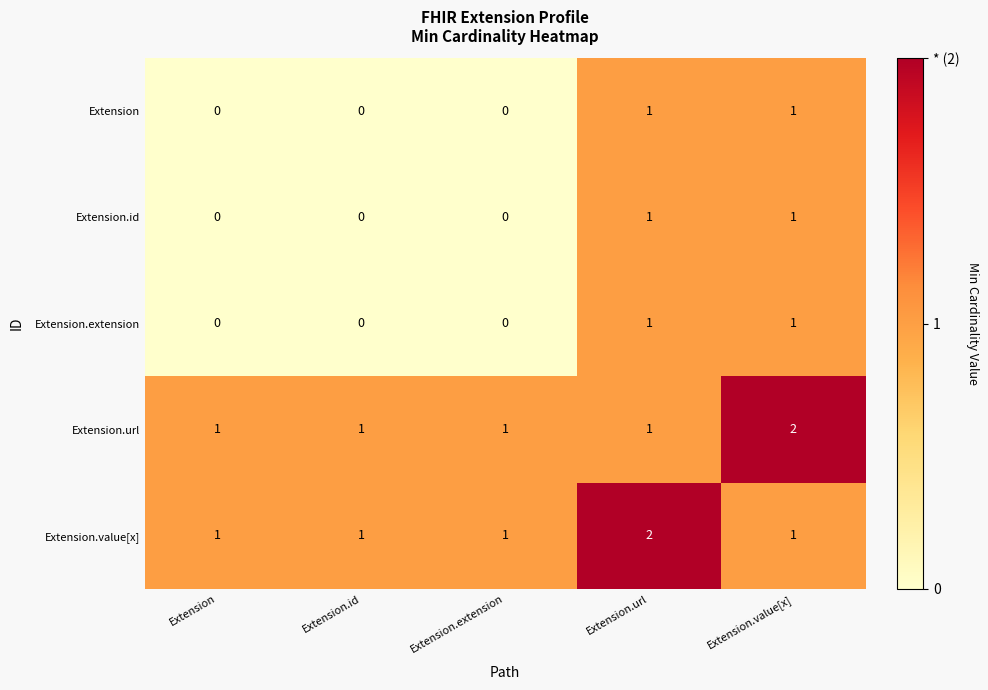

How many Extension values are between 0 and 1?

5